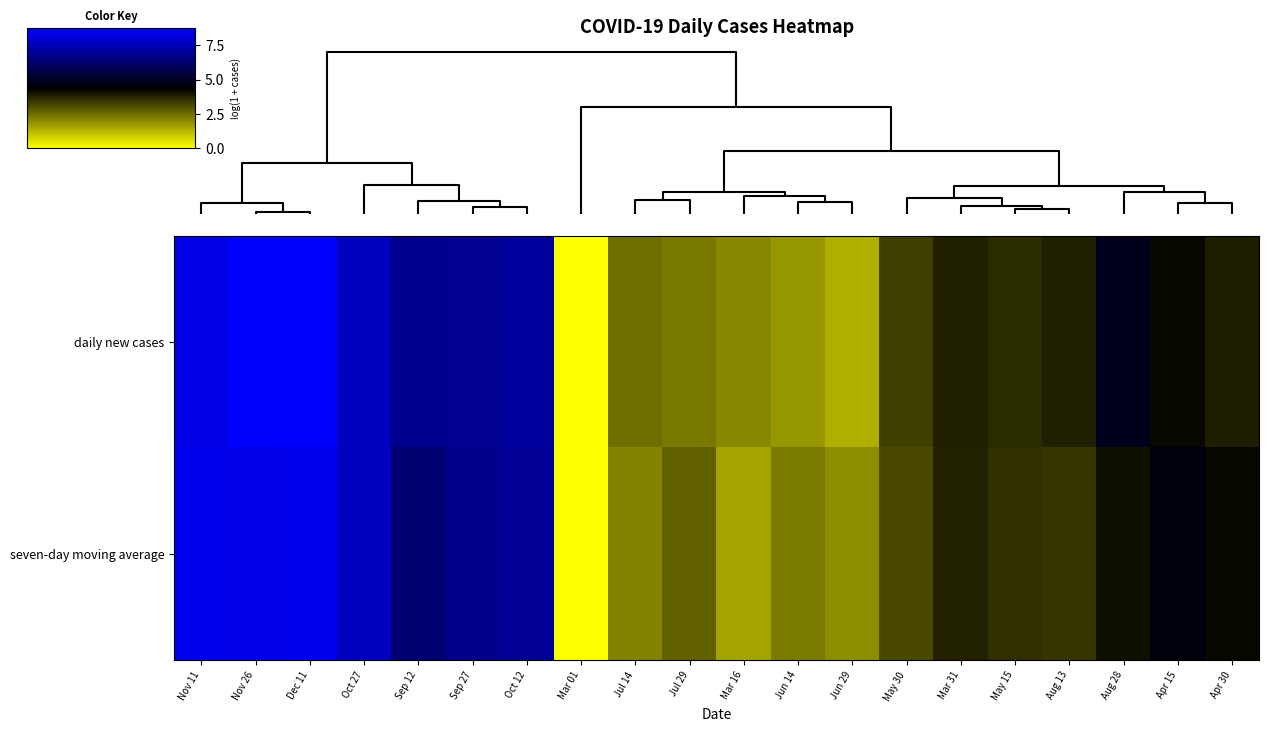

At Oct 12, list the series in order from smallest to largest.

seven-day moving average, daily new cases